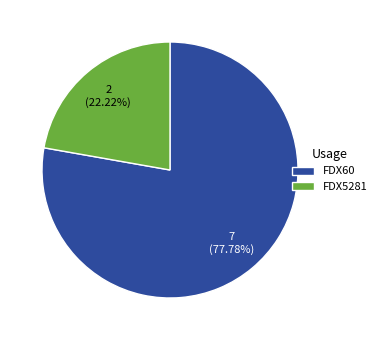

Is the sum of FDX5281 and FDX60 greater than half?

Yes